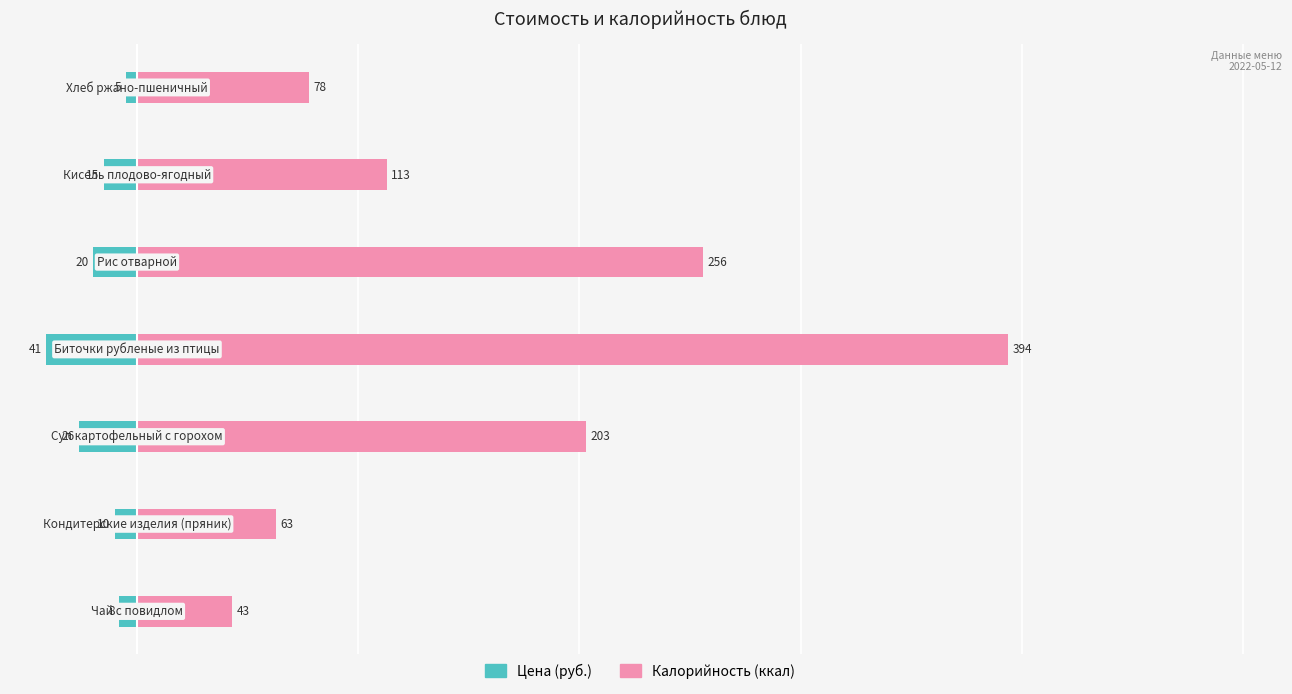

What value does the Цена (руб.) series have at 4?

-20